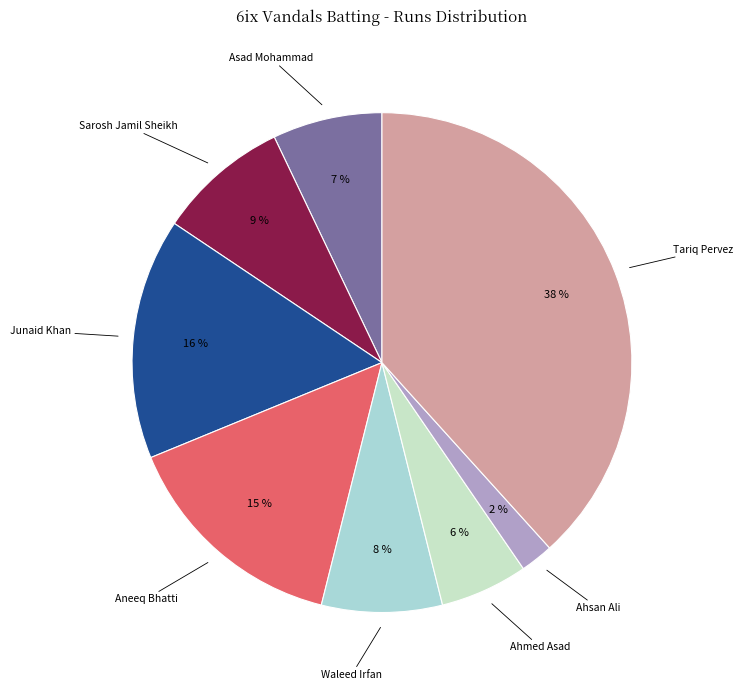

To the nearest percent, what is the difference between the largest and smallest slice percentages?

36%